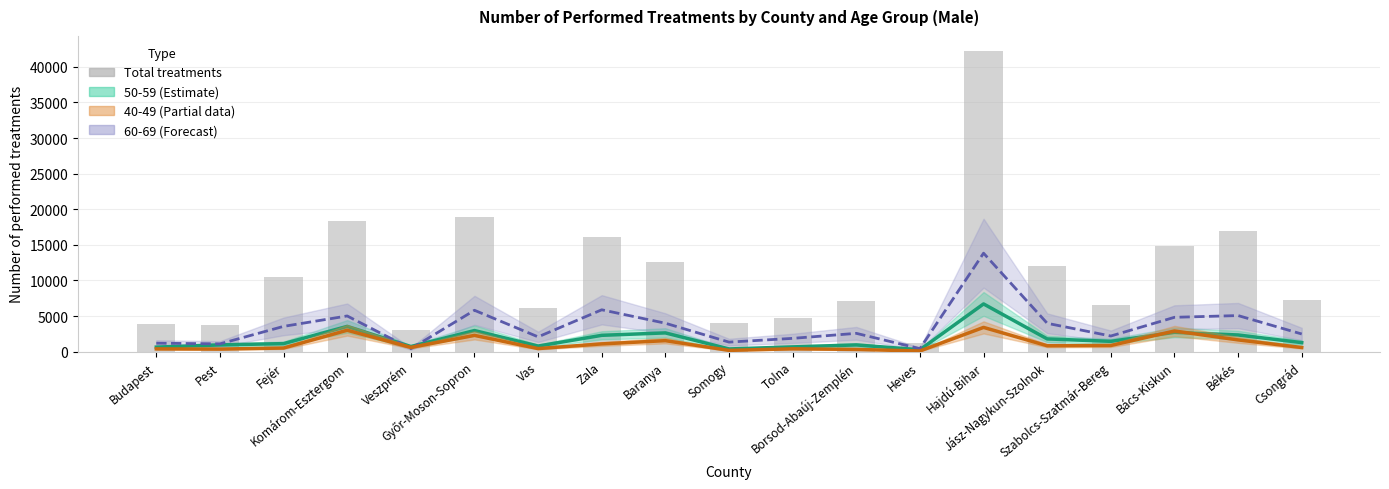

What is the sum of all 60-69 age group (Forecast) values?

67479